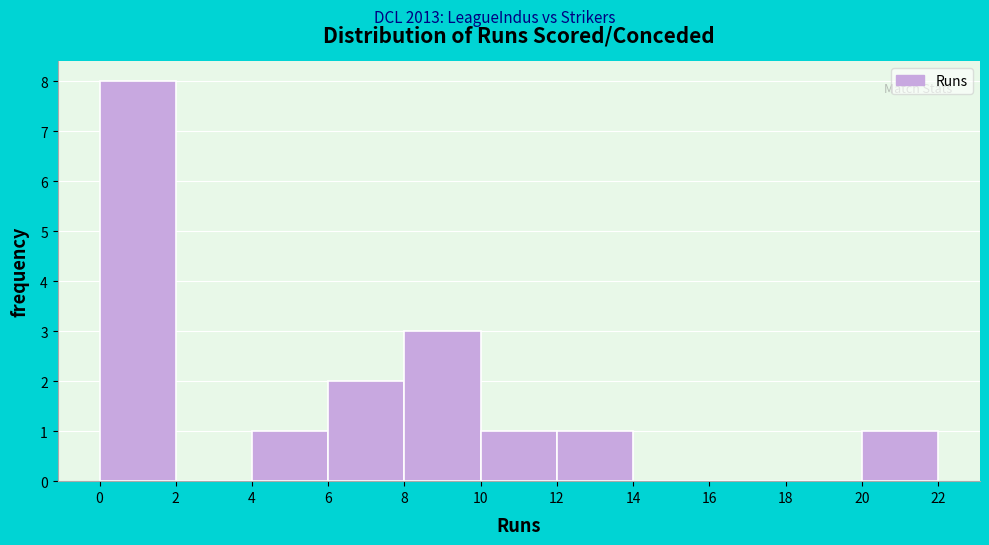

Reading left to right, transcribe this chart: for each bar, give the range it covers on the x-axis and its height. The values are not printed on the chart, so give them approximately, as read against the axis.

0 to 2: 8
2 to 4: 0
4 to 6: 1
6 to 8: 2
8 to 10: 3
10 to 12: 1
12 to 14: 1
14 to 16: 0
16 to 18: 0
18 to 20: 0
20 to 22: 1